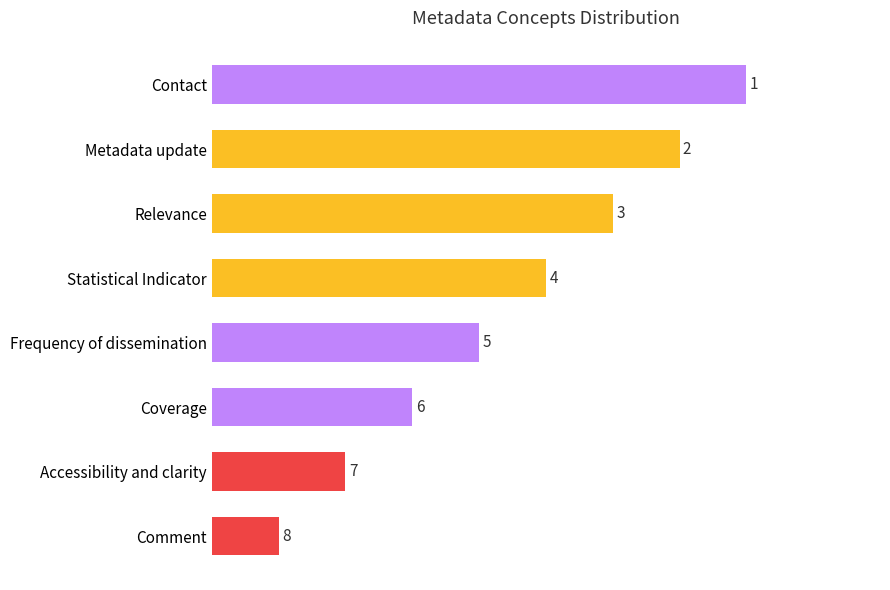

The chart shows a value of 4 at Coverage. True or false?

False